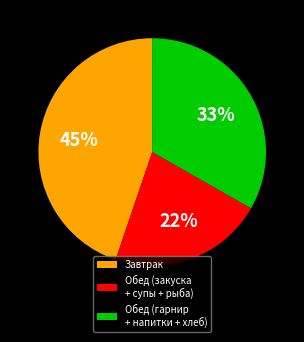

Rank the categories by value from highest to lowest.

Завтрак, Обед (гарнир + напитки + хлеб), Обед (закуска + супы + рыба)